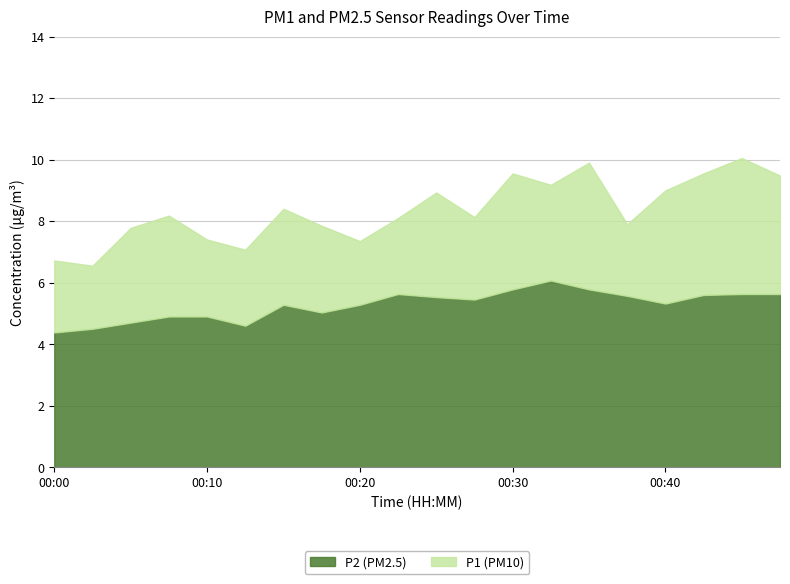

Rank the series at 00:18 from highest to lowest value.

P1, P2